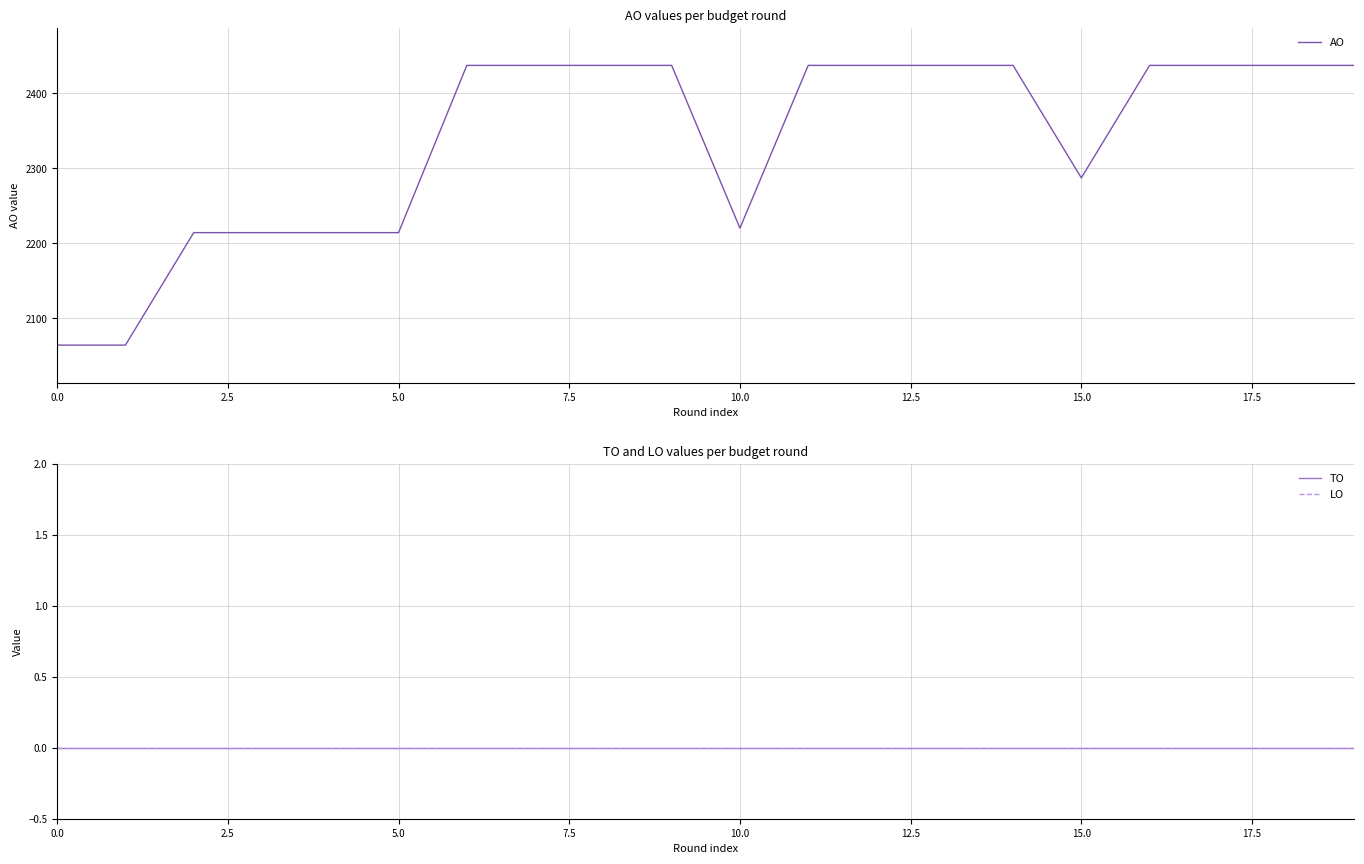

How many series are shown in this chart?

3